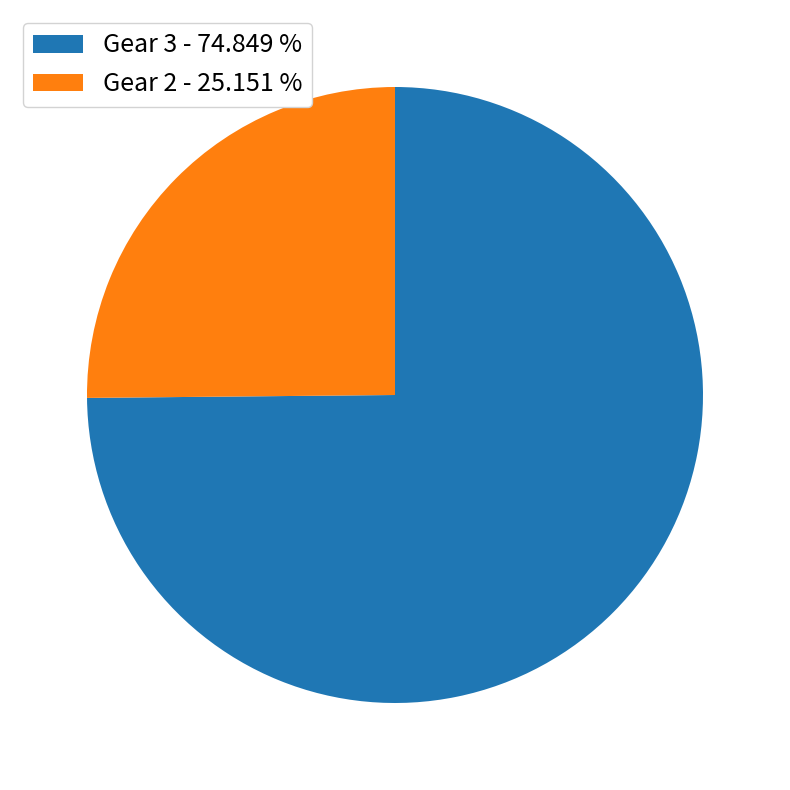

Which slice is the smallest?

Gear 2 - 25.151 %